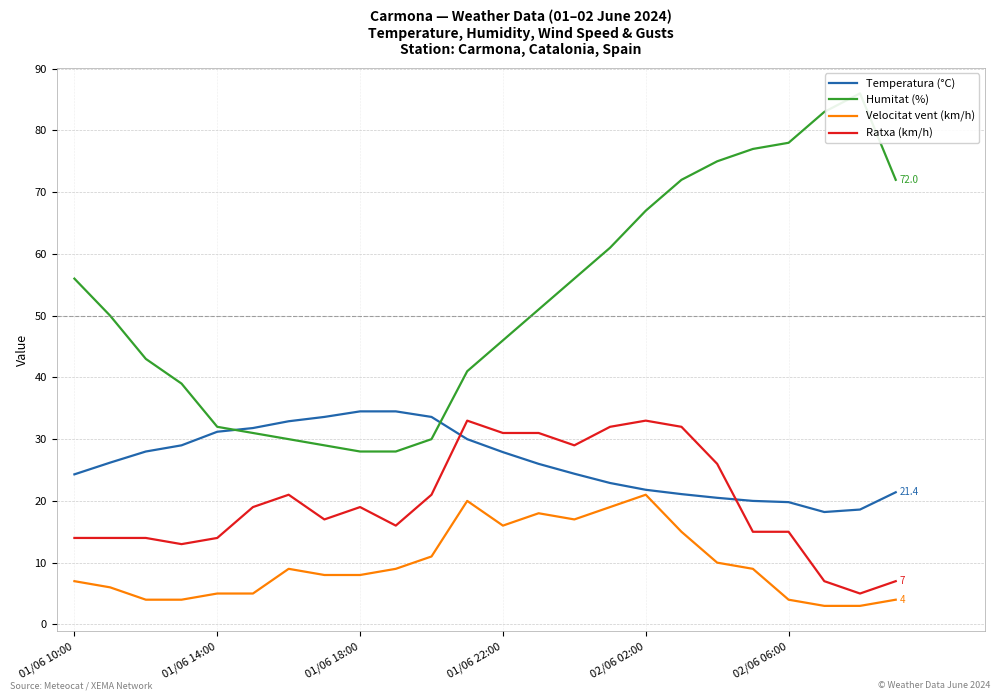

What is the lowest value of the Ratxa (km/h) series?

5.0